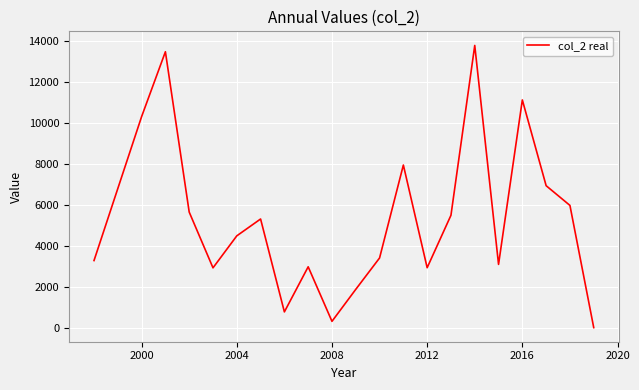

What is the maximum value shown in the chart?

13781.4